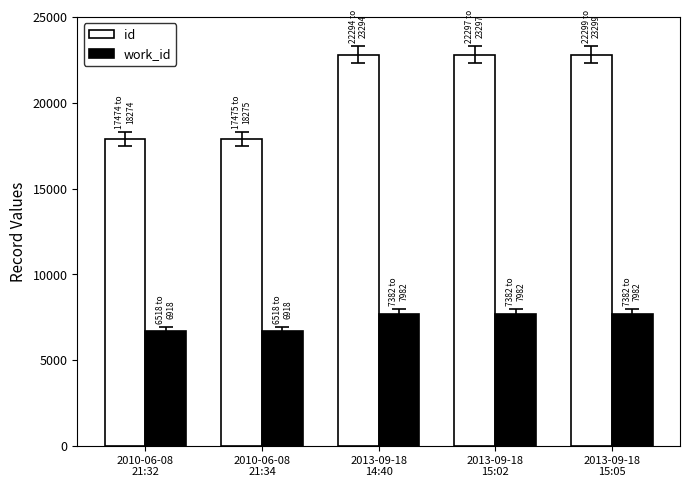

What position from the left is 2010-06-08
21:34?

2